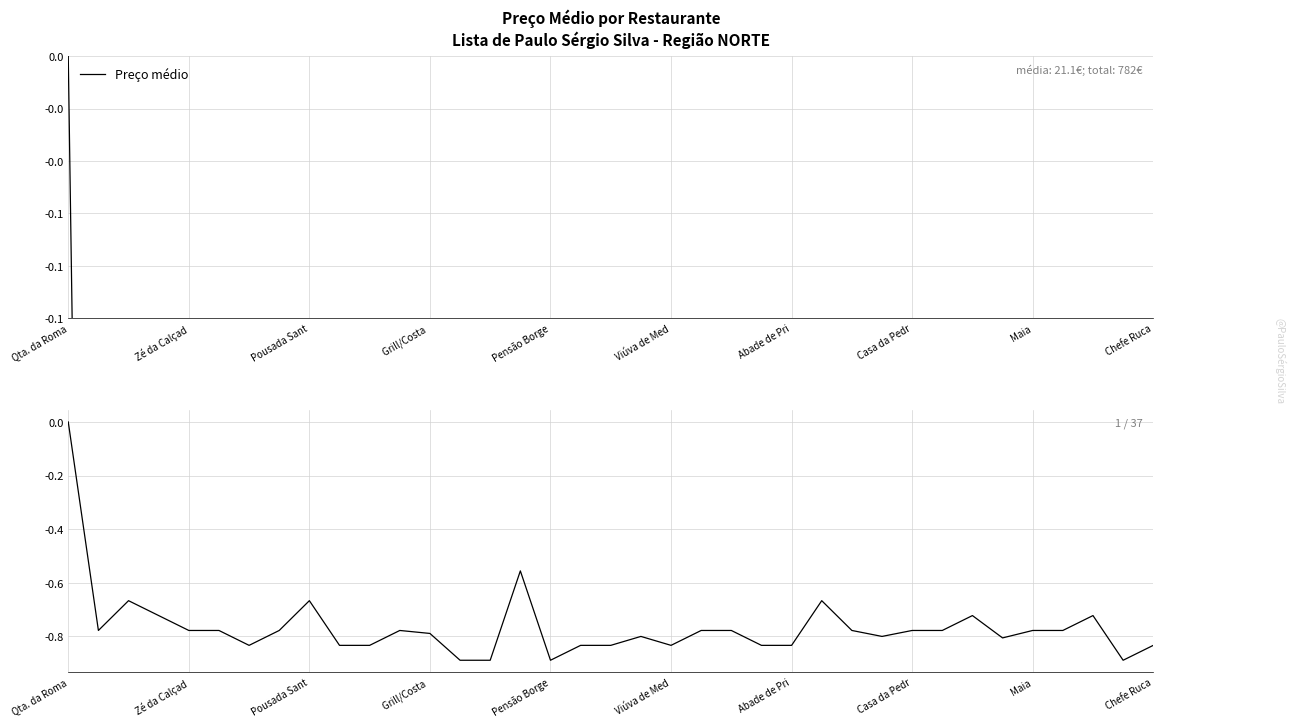

The Desvio do máximo series shows -0.8 at 31. True or false?

True